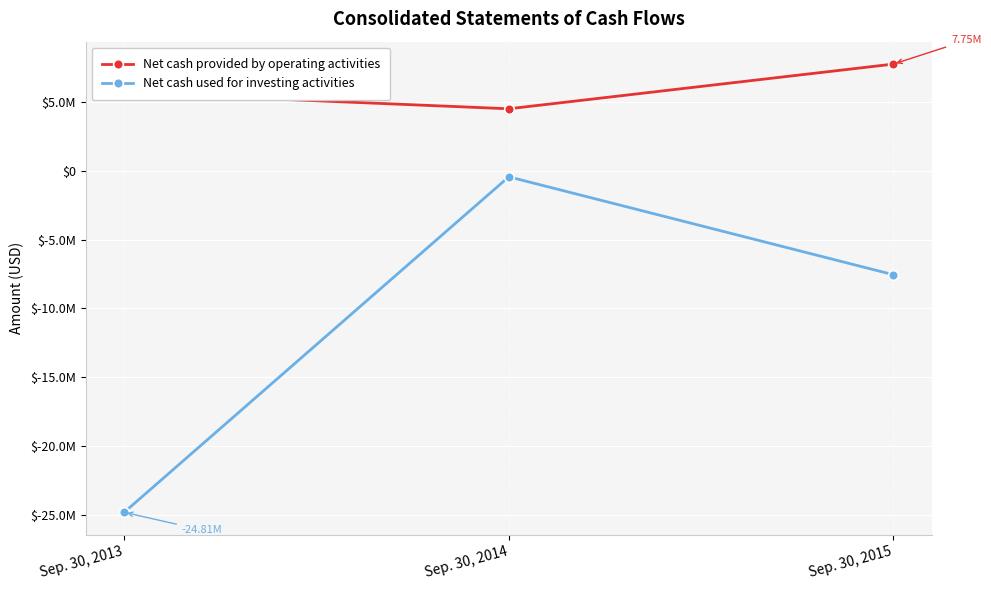

Is the value of Net cash provided by operating activities at Sep. 30, 2014 greater than the value of Net cash used for investing activities at Sep. 30, 2013?

Yes